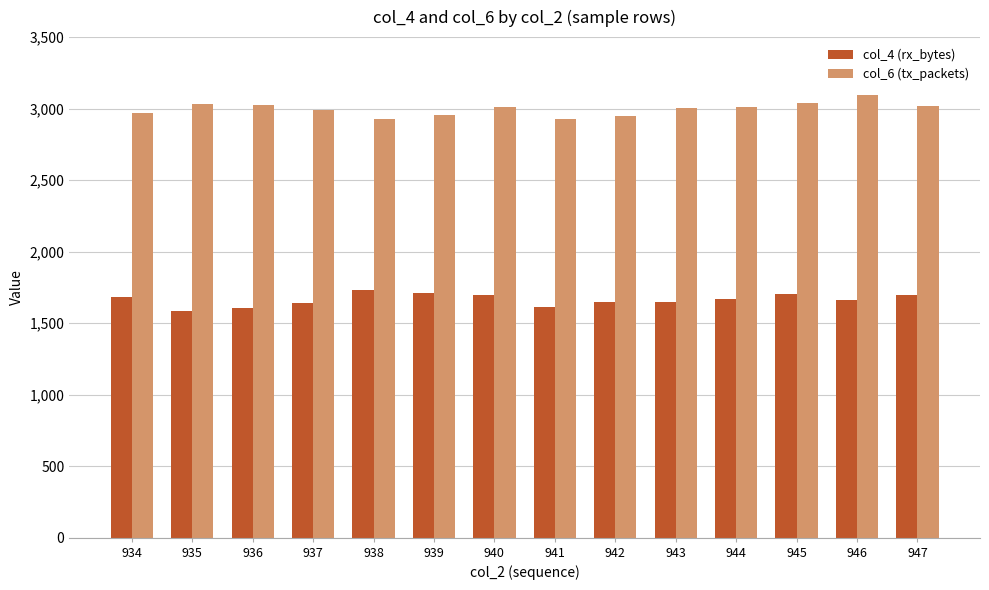

What is the maximum value shown in the chart?

3093